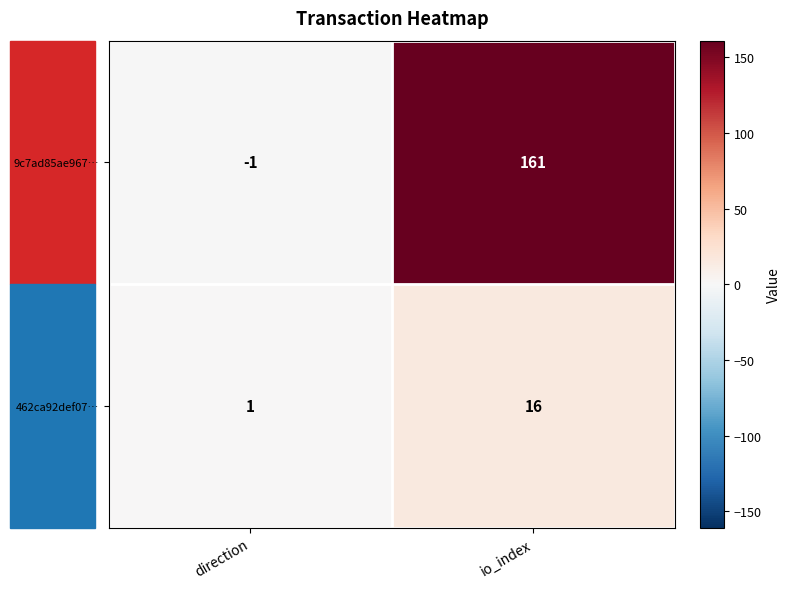

At which category is the sum across all series the highest?

io_index